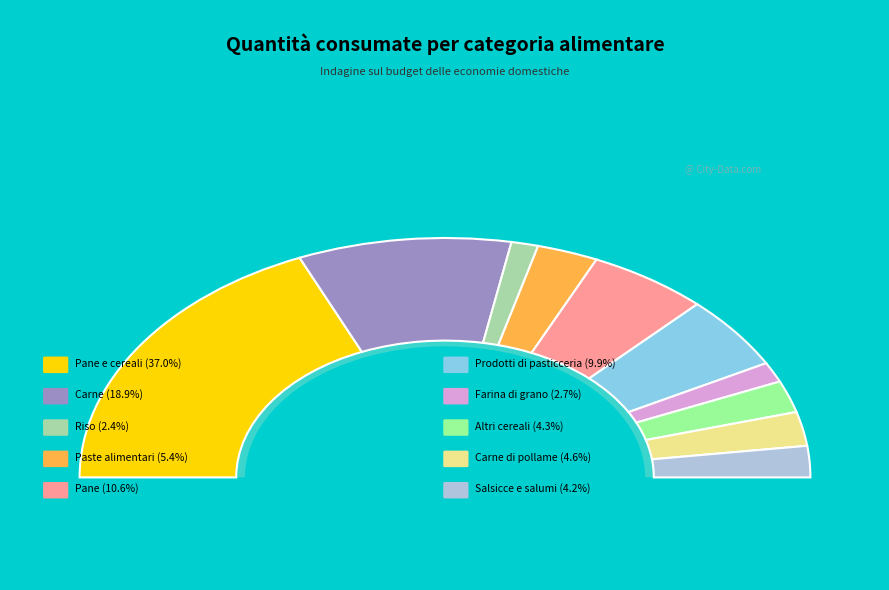

Rank the categories by value from highest to lowest.

Pane e cereali, Carne, Pane, Prodotti di pasticceria, Paste alimentari, Carne di pollame, Altri cereali, Salsicce e salumi, Farina di grano, Riso